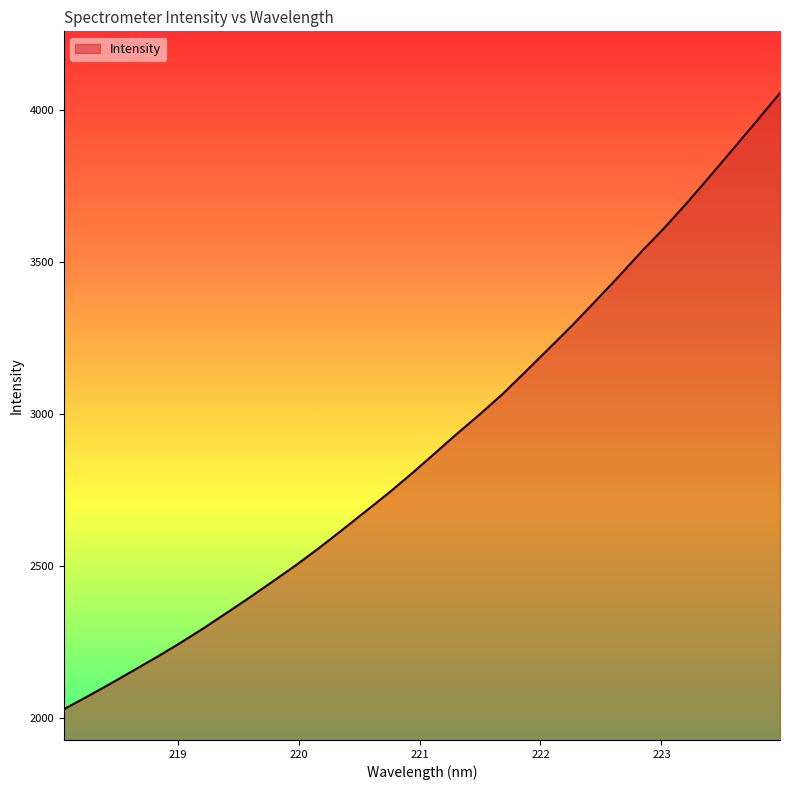

What is the smallest value displayed?

2027.4